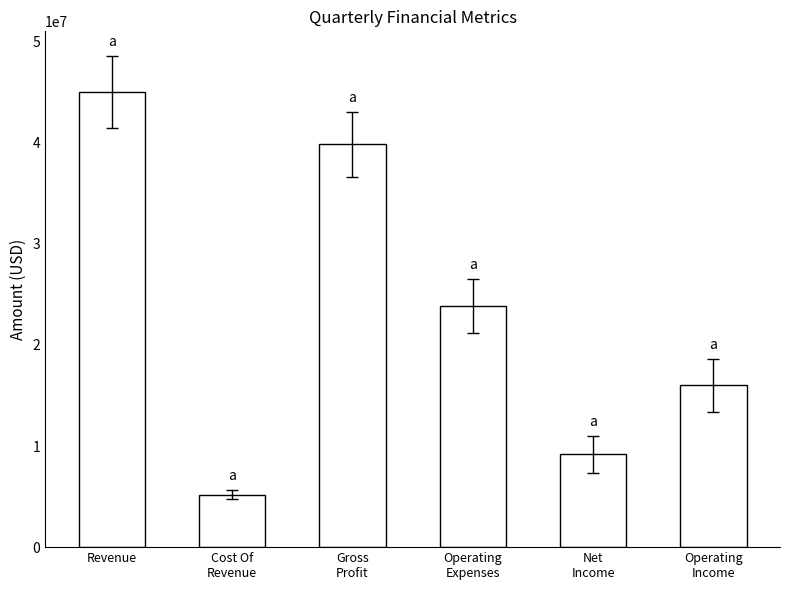

Is it true that the value at Revenue is 45033000.0?

True